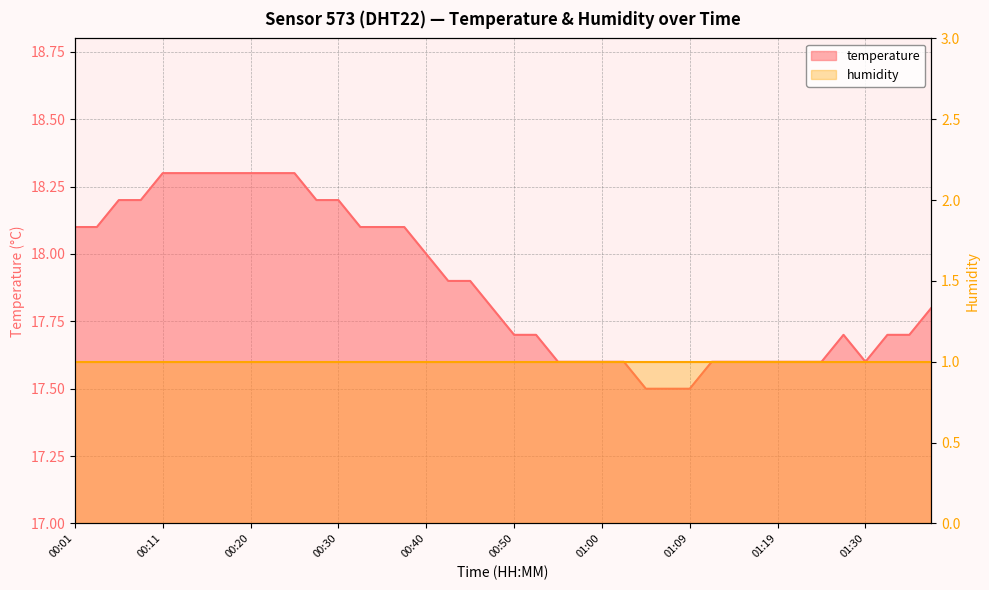

How many interior local valleys (lower than both neighbors) does the data have?

1